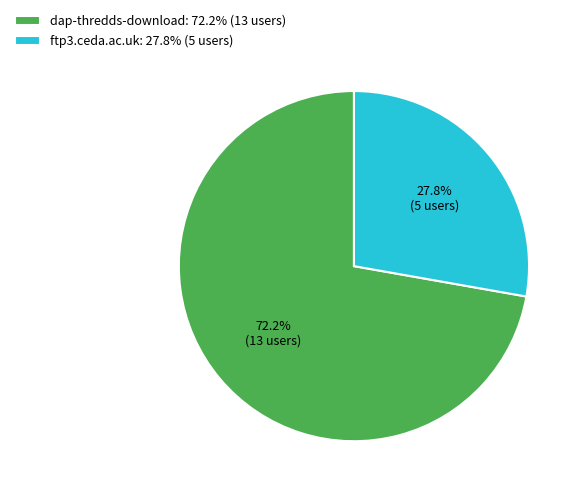

How much of the chart is everything except ftp3.ceda.ac.uk?

72.2%